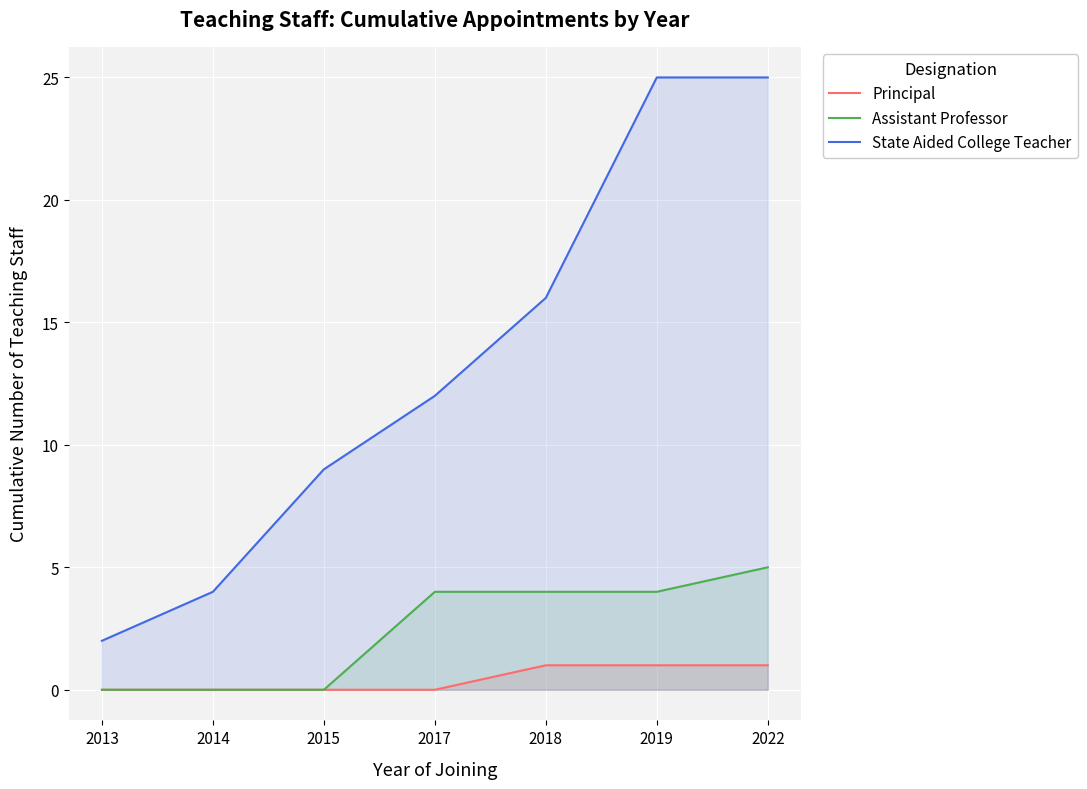

Reading left to right, extract all data points from this chart.

Principal: 2013=0	2014=0	2015=0	2017=0	2018=1	2019=1	2022=1
Assistant Professor: 2013=0	2014=0	2015=0	2017=4	2018=4	2019=4	2022=5
State Aided College Teacher: 2013=2	2014=4	2015=9	2017=12	2018=16	2019=25	2022=25